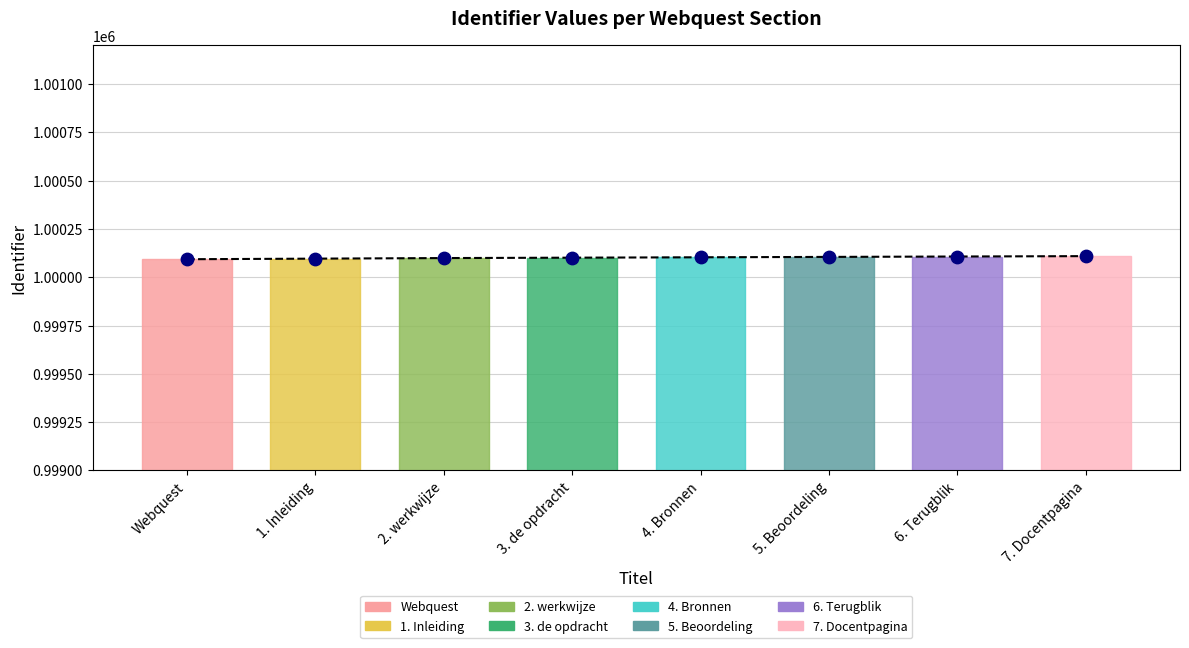

What is the change in value from Webquest to 7. Docentpagina?

+16